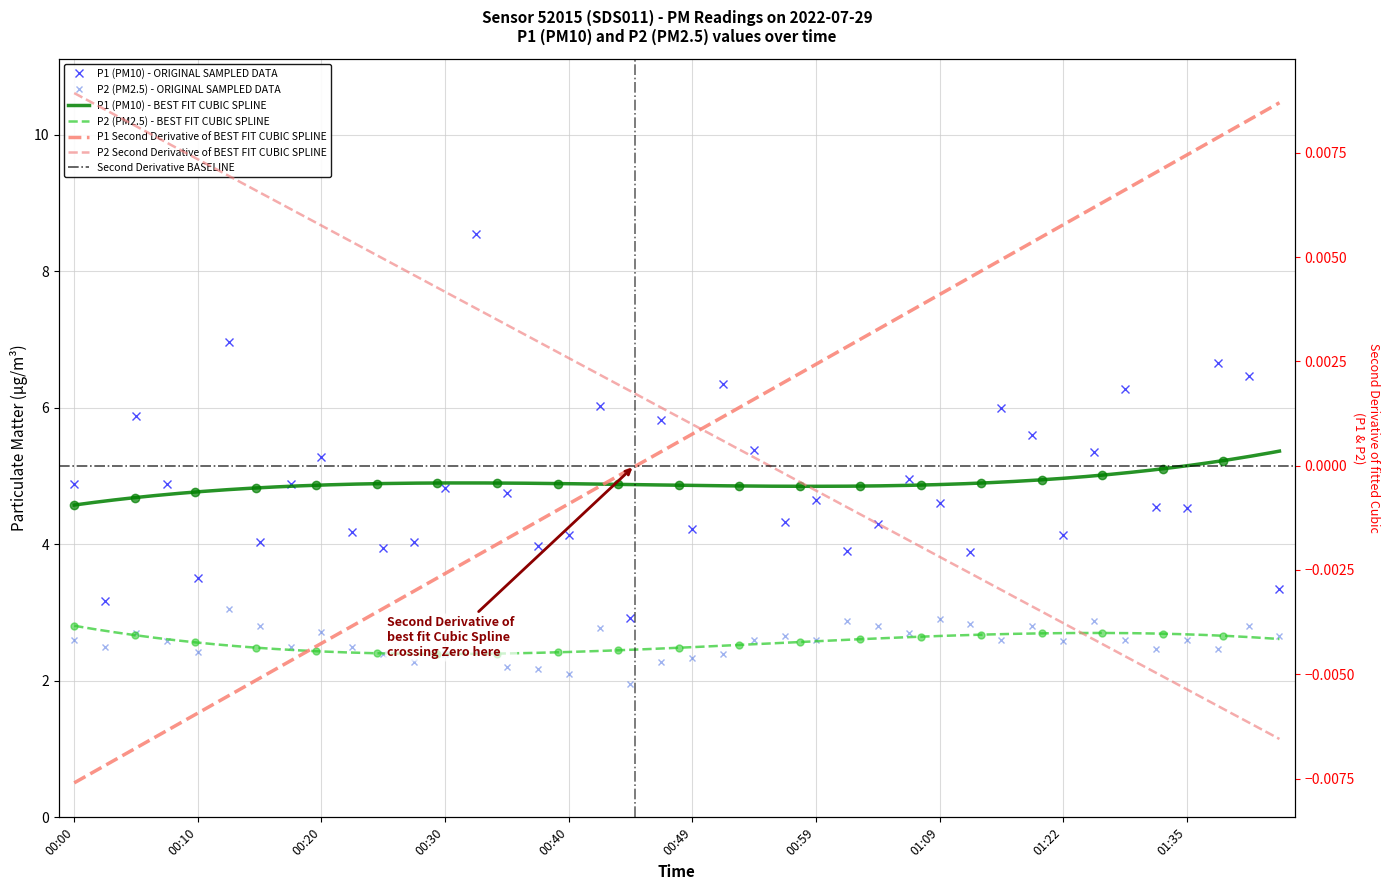

List the series in order of their overall mean, lowest first.

P2, P1